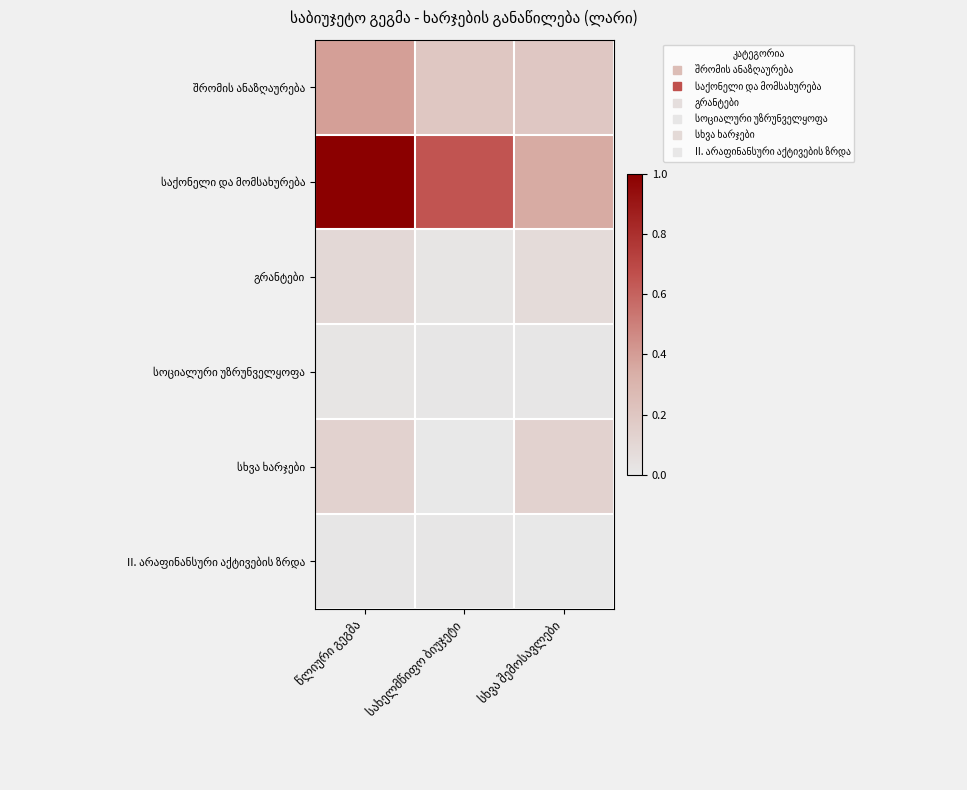

Read the შრომის ანაზღაურება value at სხვა შემოსავლები.

0.2